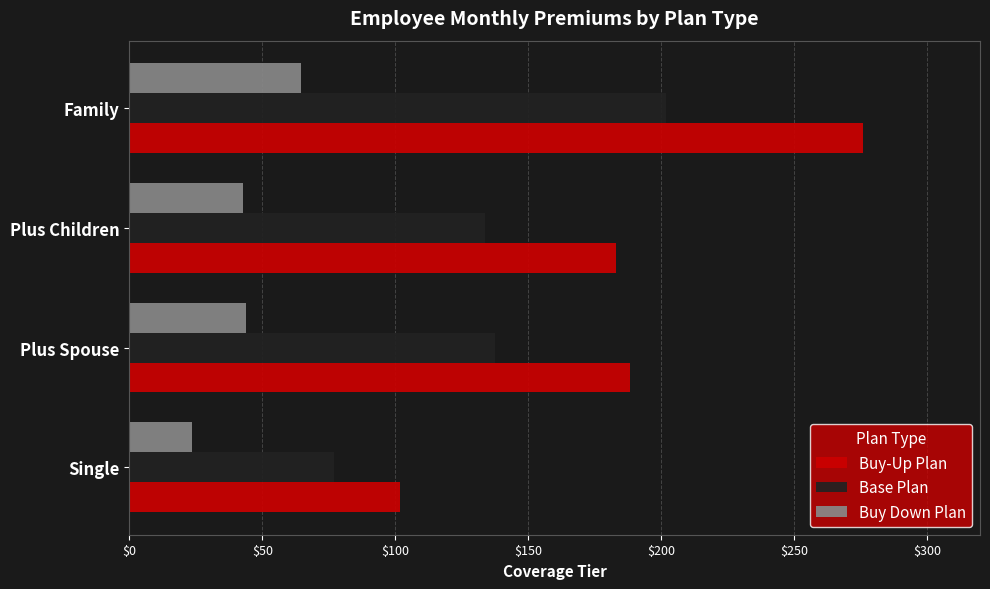

Which series has the largest range (max minus min)?

Buy-Up Plan